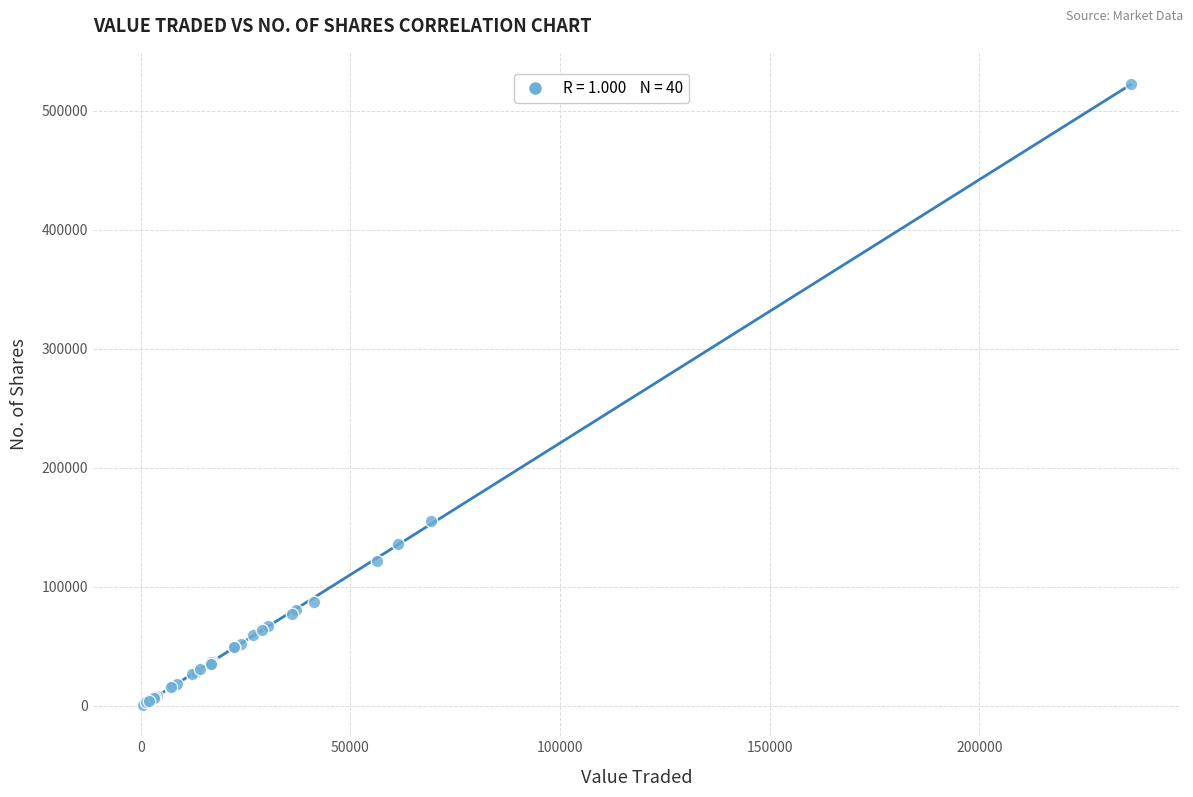

What Y value in the scatter plot is closest to 261752?

155096